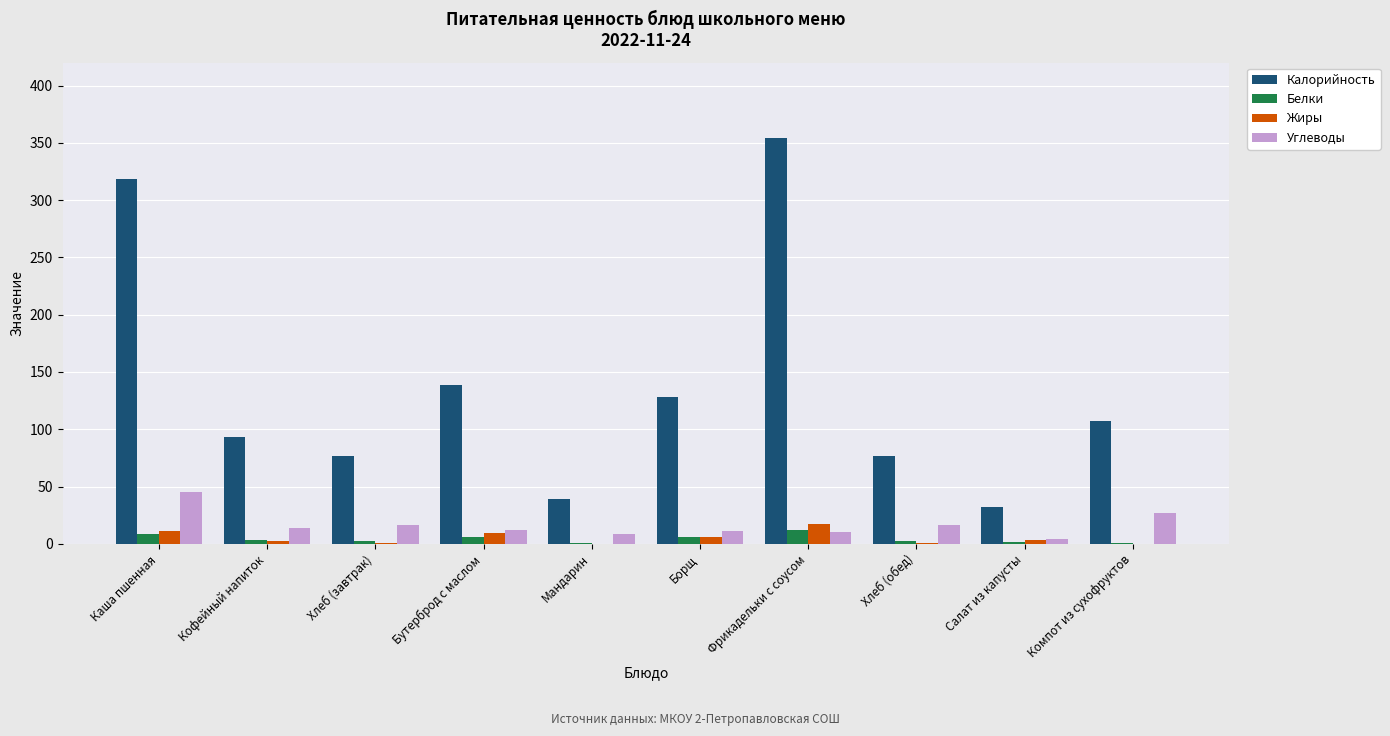

The Калорийность series shows 98.8 at Фрикадельки с соусом. True or false?

False